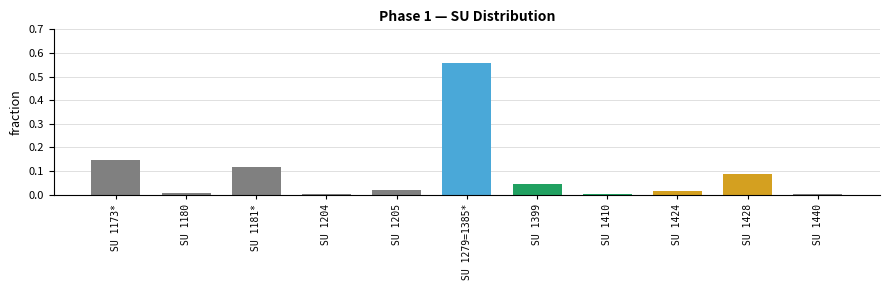

At which category does the chart reach its peak across all series?

SU 1279=1385*